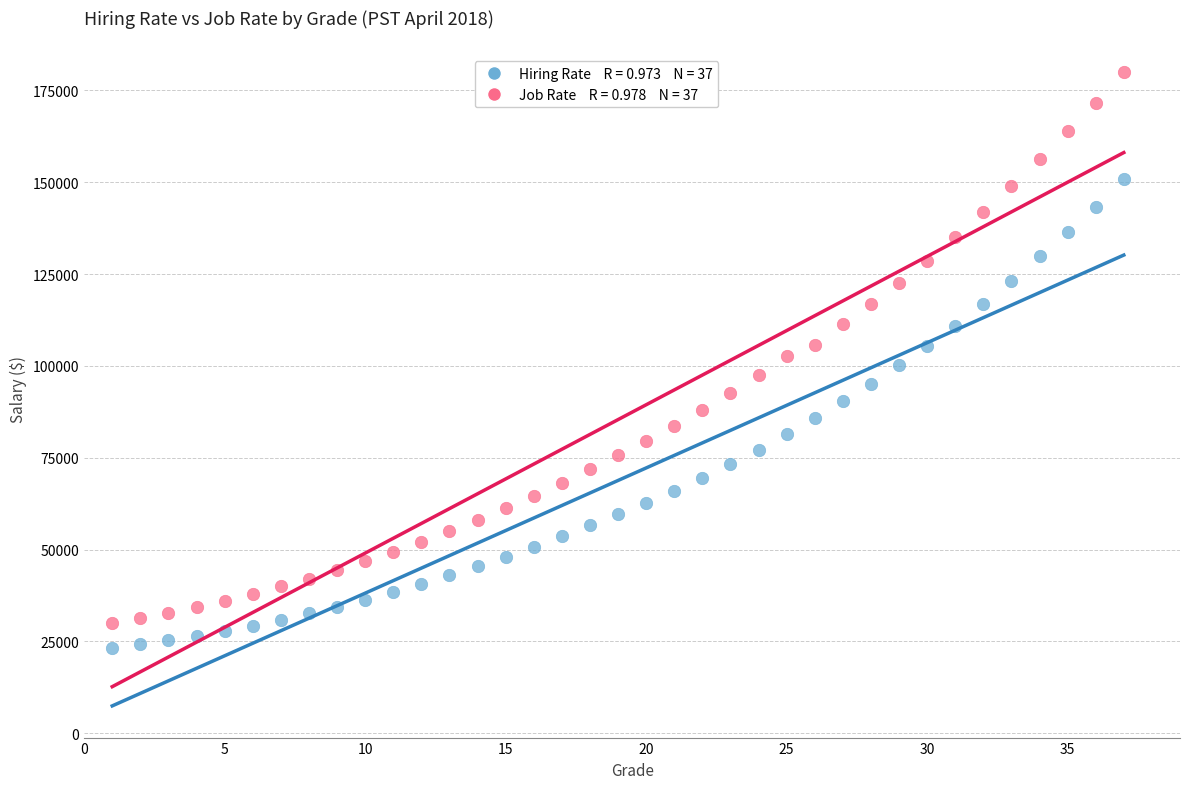

Across all data points, what is the range of X values (max minus min)?

36